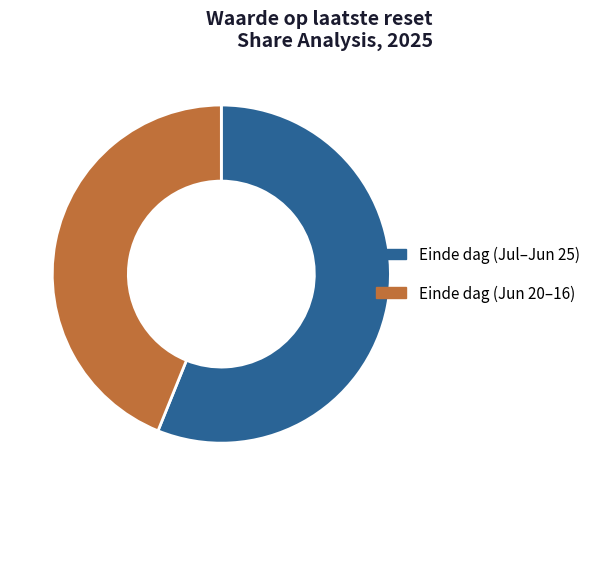

Is there a majority slice in this chart?

Yes